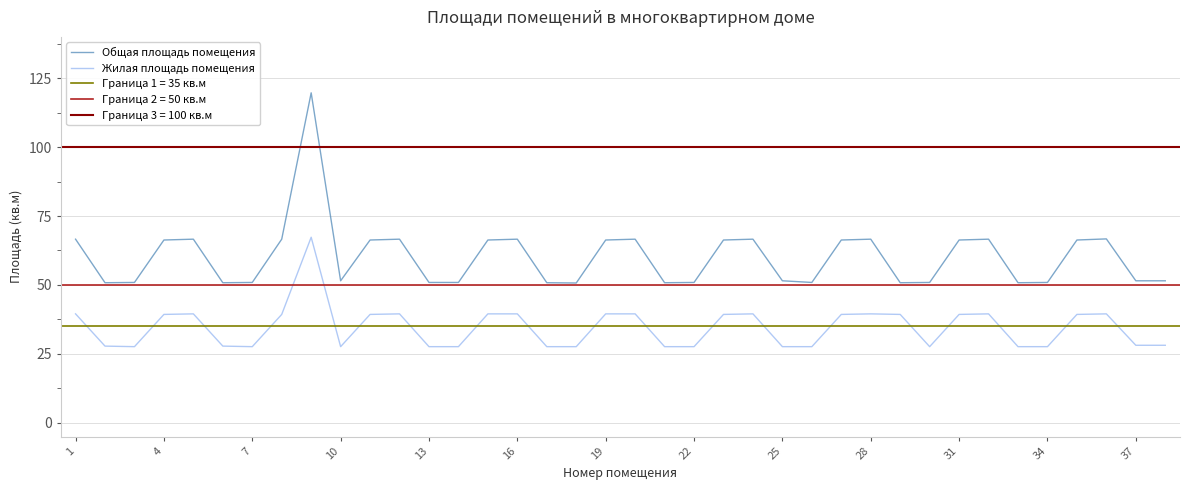

True or false: Общая площадь помещения and Жилая площадь помещения intersect in this chart.

False